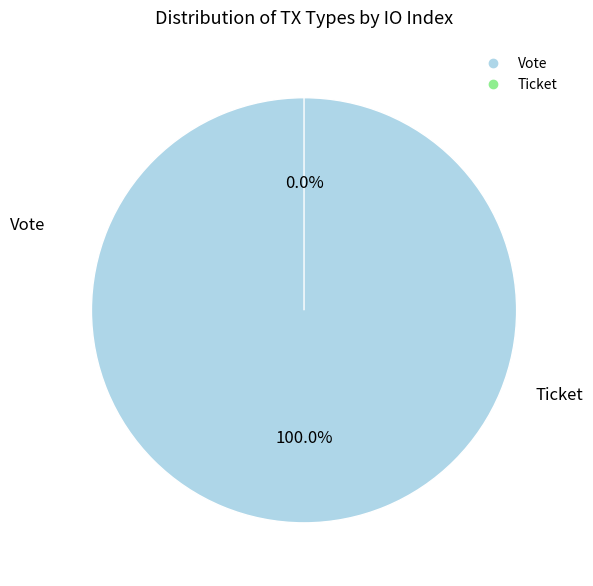

What is the largest slice in the pie chart?

Vote